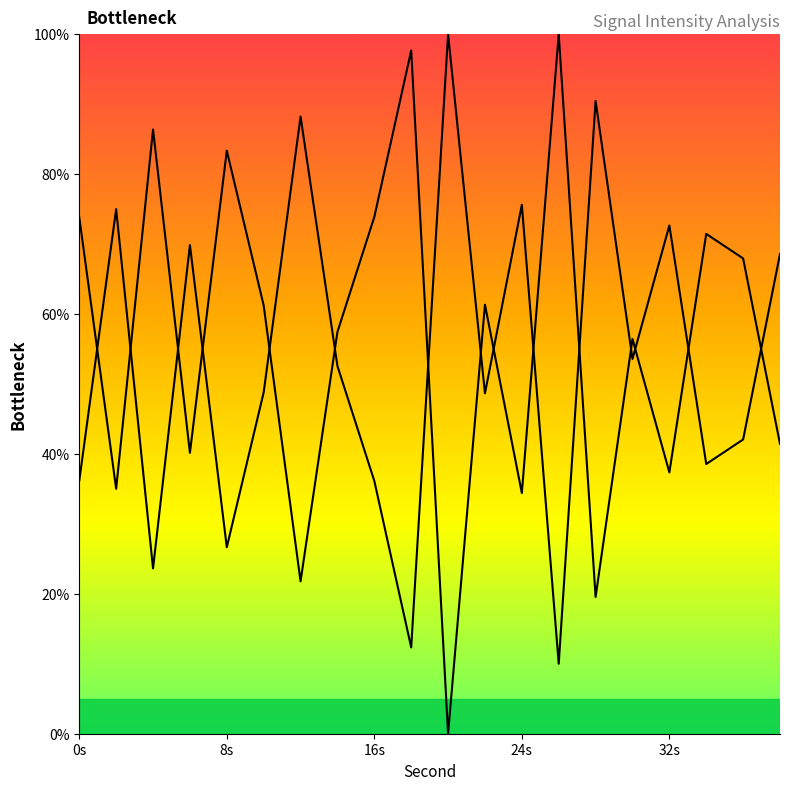

What is the approximate value at 18?

97.7